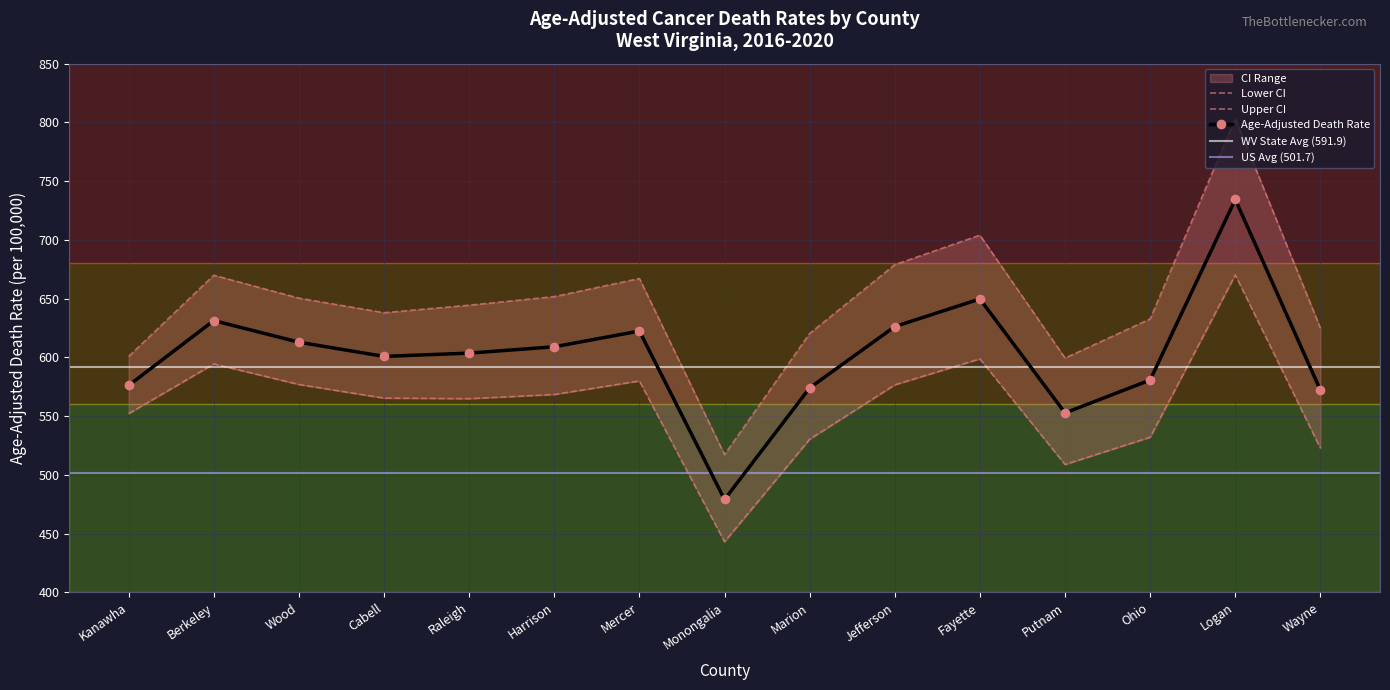

Which series has the largest total across all categories?

Upper CI